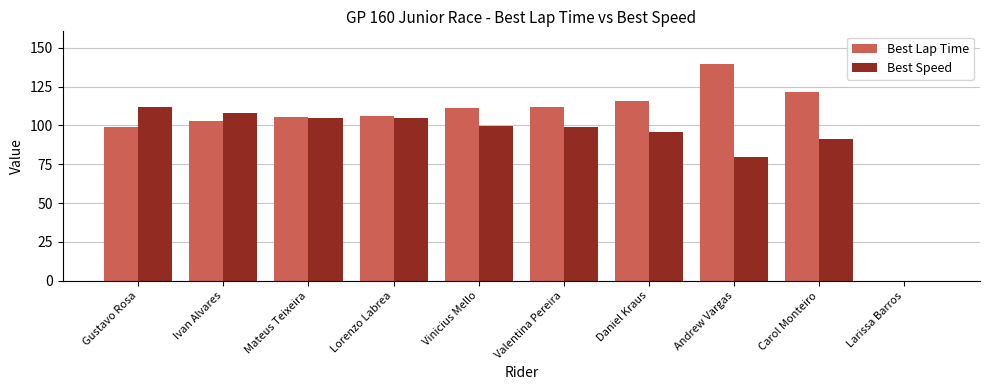

How many groups of bars are there?

10